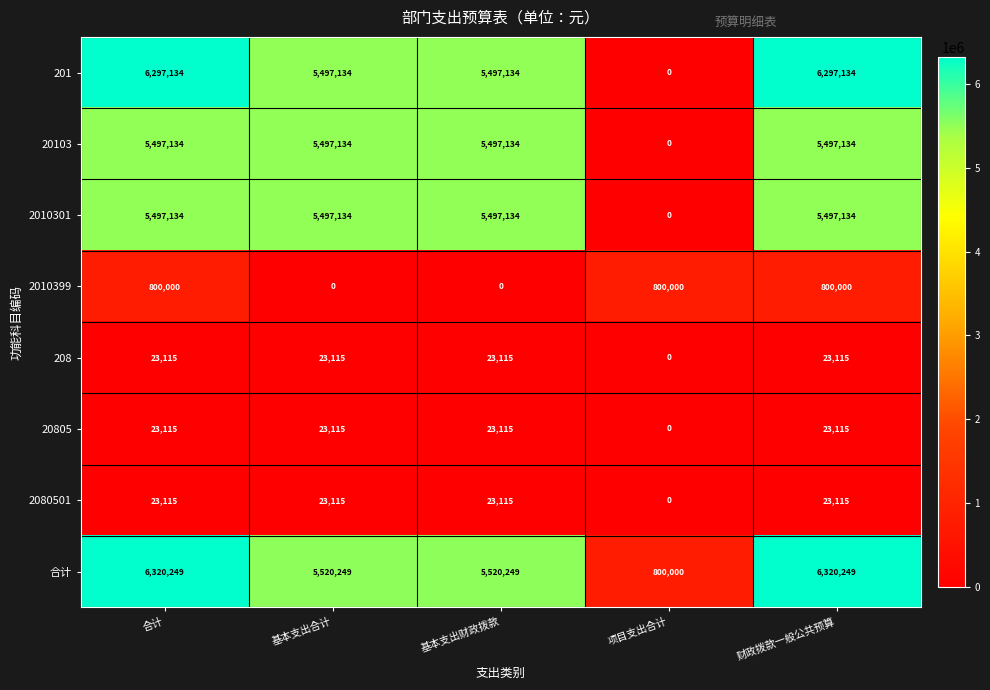

What is the total value across all series at 合计?

24480996